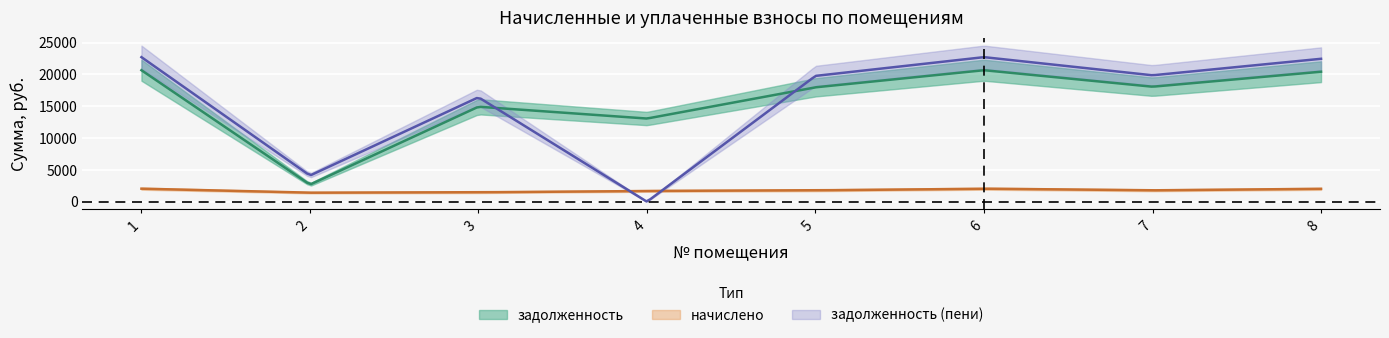

How many categories are shown in the chart?

8